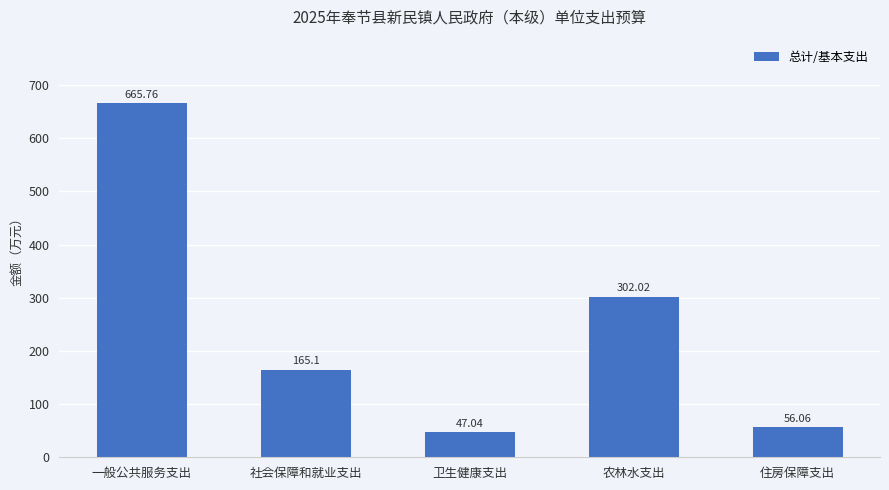

Is it true that the value at 社会保障和就业支出 is 80.0?

False